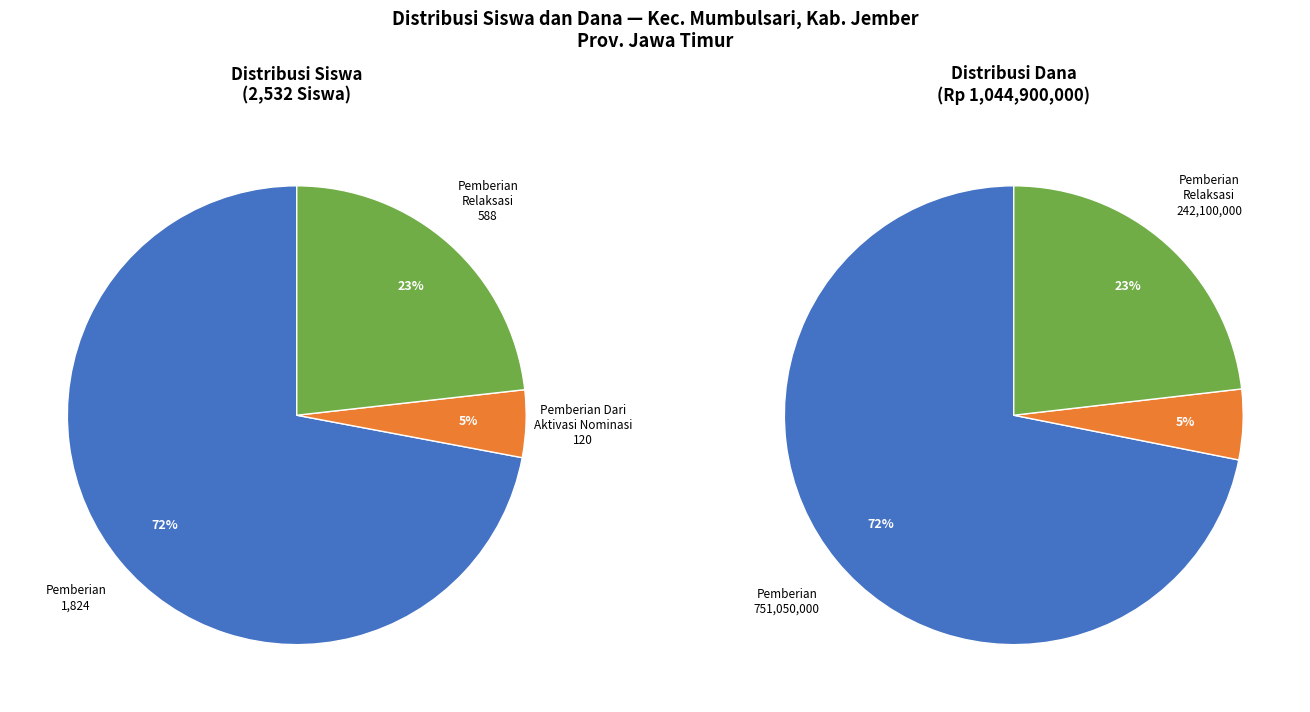

Is it true that 2 is 1% of the pie?

False